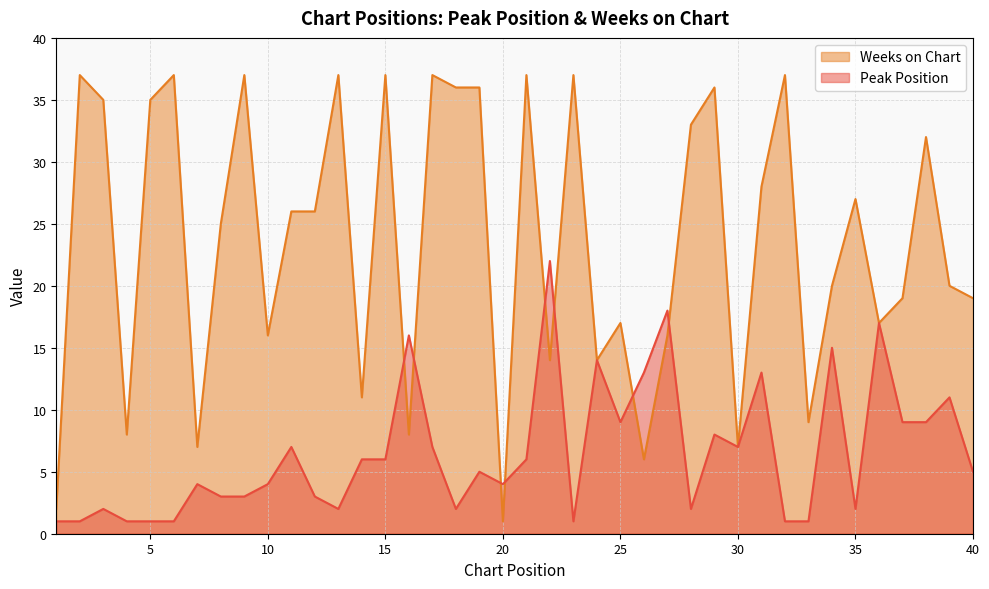

What is the sum of all Peak Position values?

262